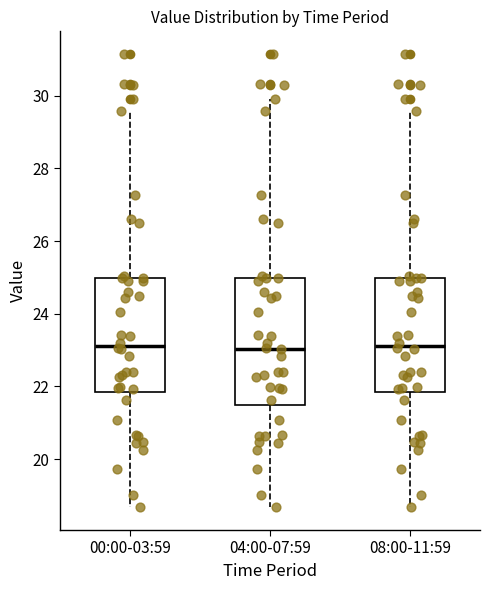

Reading left to right, read every box against the y-axis: the position of its median line, the range the box covers, and the ends of its whiskers. The values are not printed on the chart, so give them approximately, as read against the axis.

00:00-03:59: median 23.2, box 21.8 to 25.0, whiskers 18.6 to 29.6
04:00-07:59: median 23.0, box 21.4 to 25.0, whiskers 18.6 to 30.0
08:00-11:59: median 23.2, box 21.8 to 25.0, whiskers 18.6 to 29.6